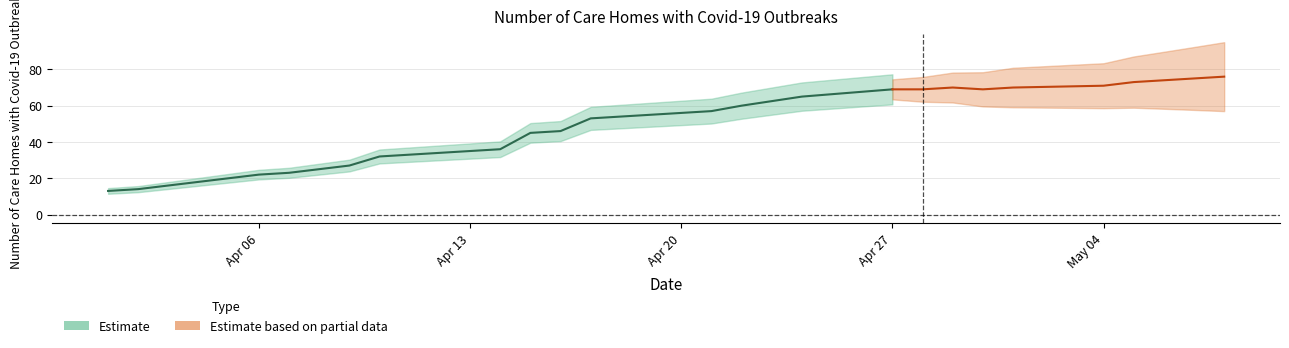

Which label corresponds to the largest value in the chart?

2020-05-08